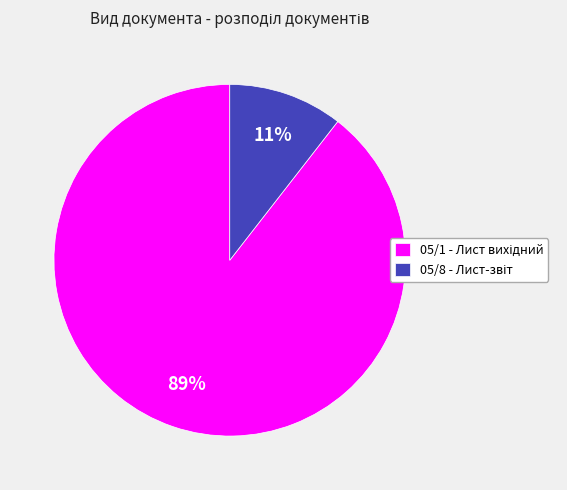

To the nearest percent, what is the average slice percentage?

50%